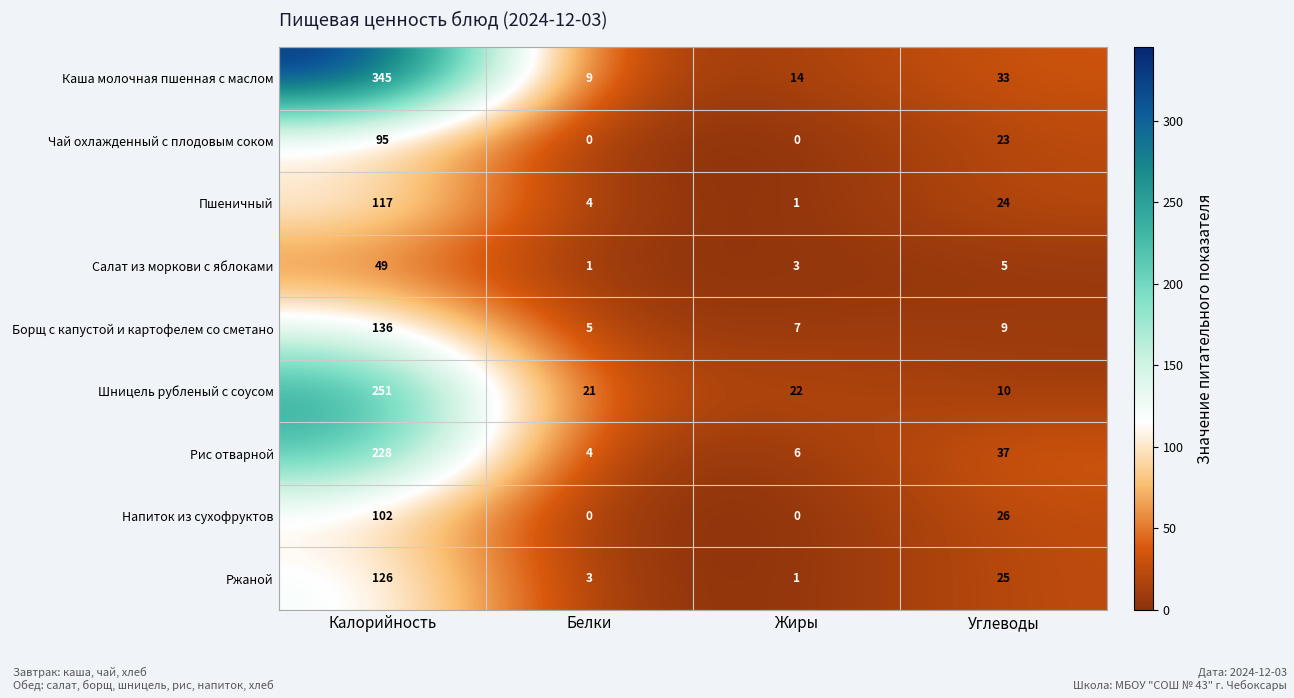

Which series has the widest spread of values?

Каша молочная пшенная с маслом